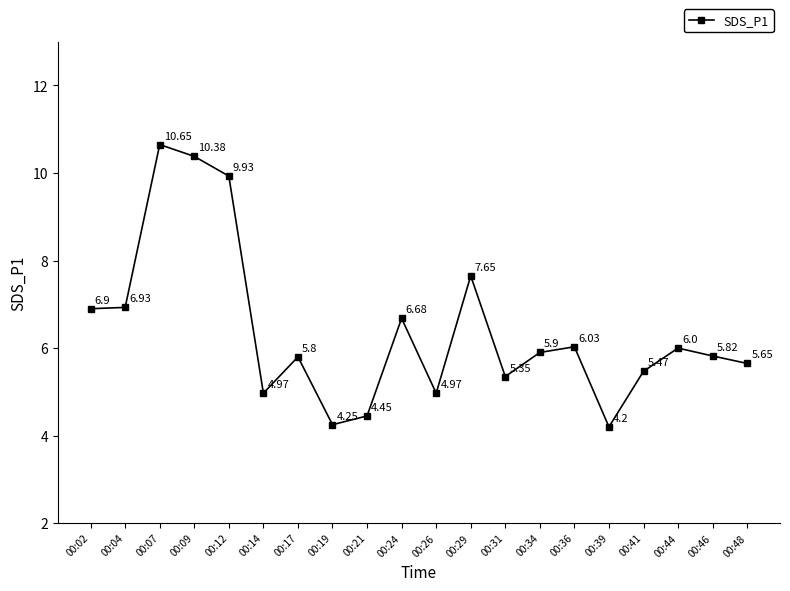

What is the difference between the values at 00:34 and 00:24?

0.8